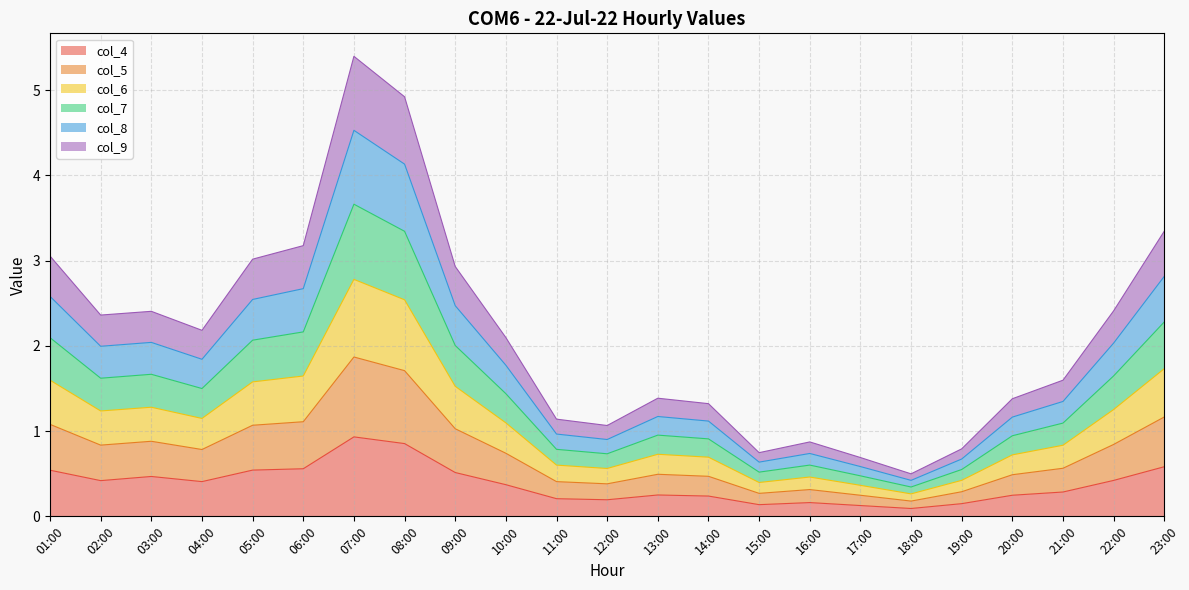

True or false: col_9 and col_8 intersect in this chart.

False